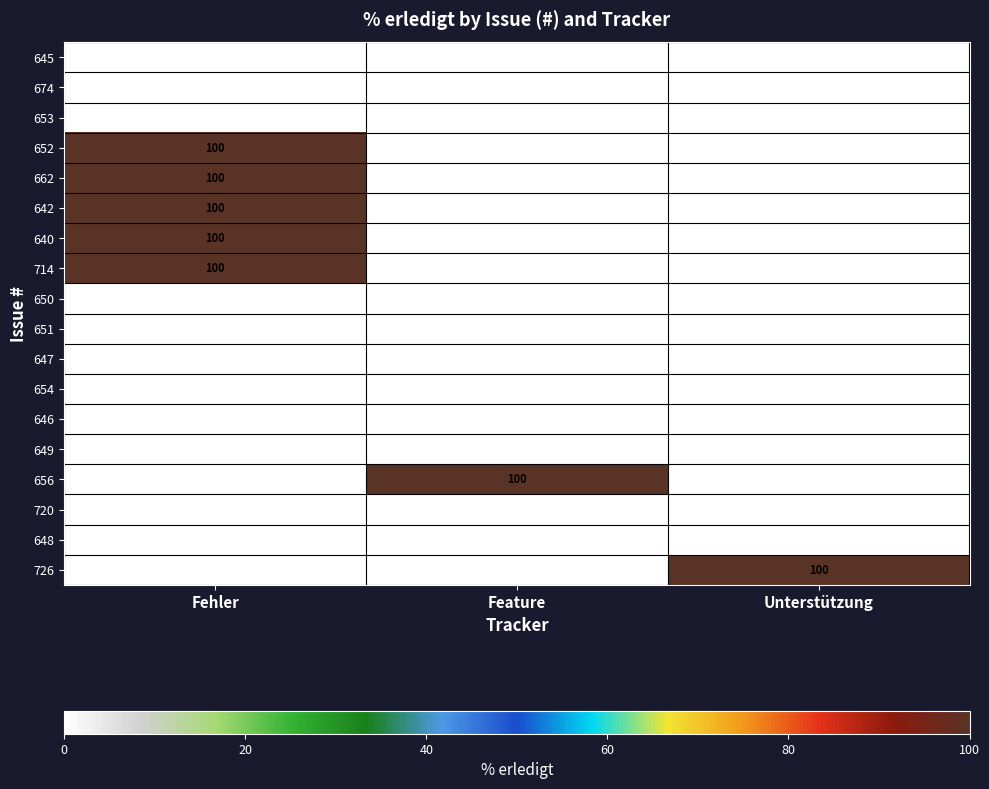

What is the maximum value shown in the chart?

100